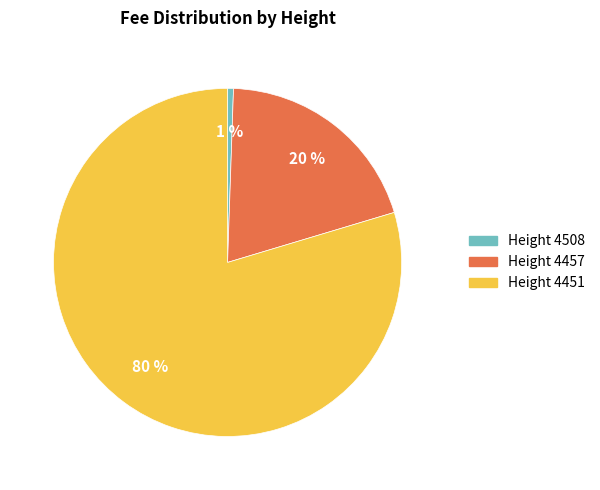

To the nearest percent, what is the average slice percentage?

33%